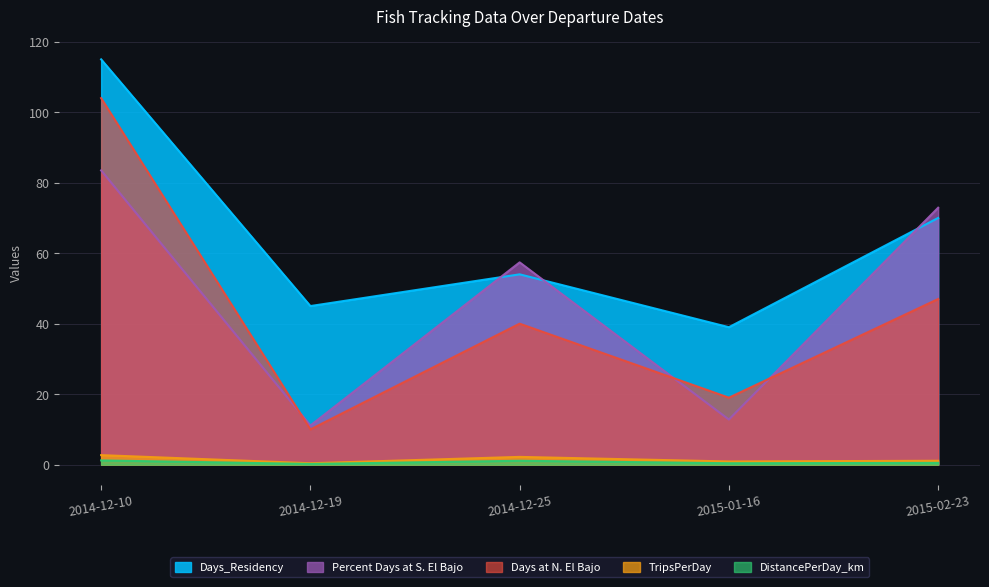

How many data points does each series have?

5